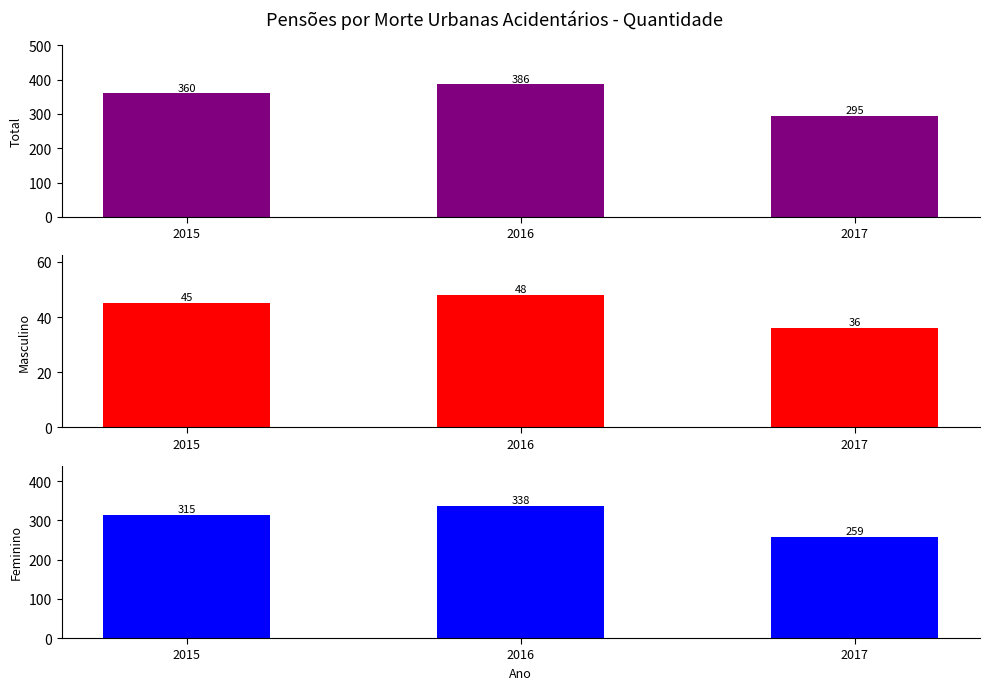

Is it true that Masculino equals 49 at 2017?

False